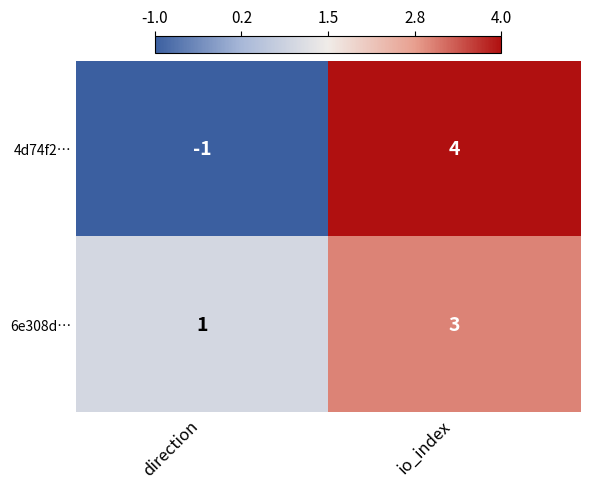

Rank the series by their maximum value, from highest to lowest.

4d74f2…, 6e308d…